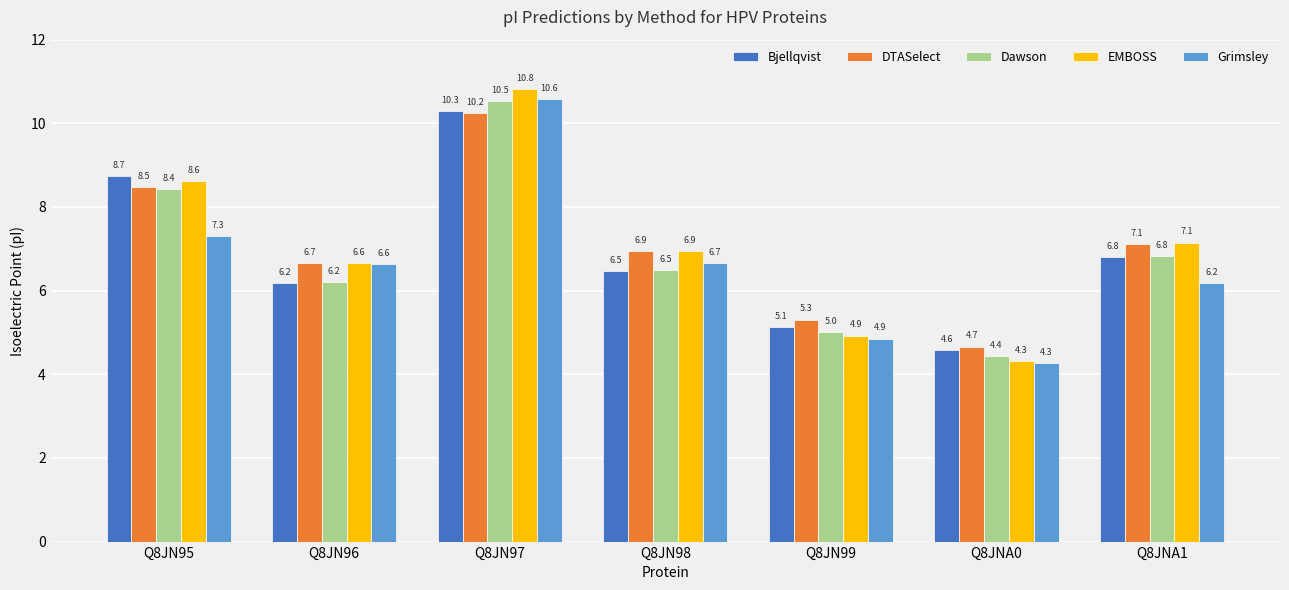

List the labels in order of Bjellqvist value, largest first.

Q8JN97, Q8JN95, Q8JNA1, Q8JN98, Q8JN96, Q8JN99, Q8JNA0